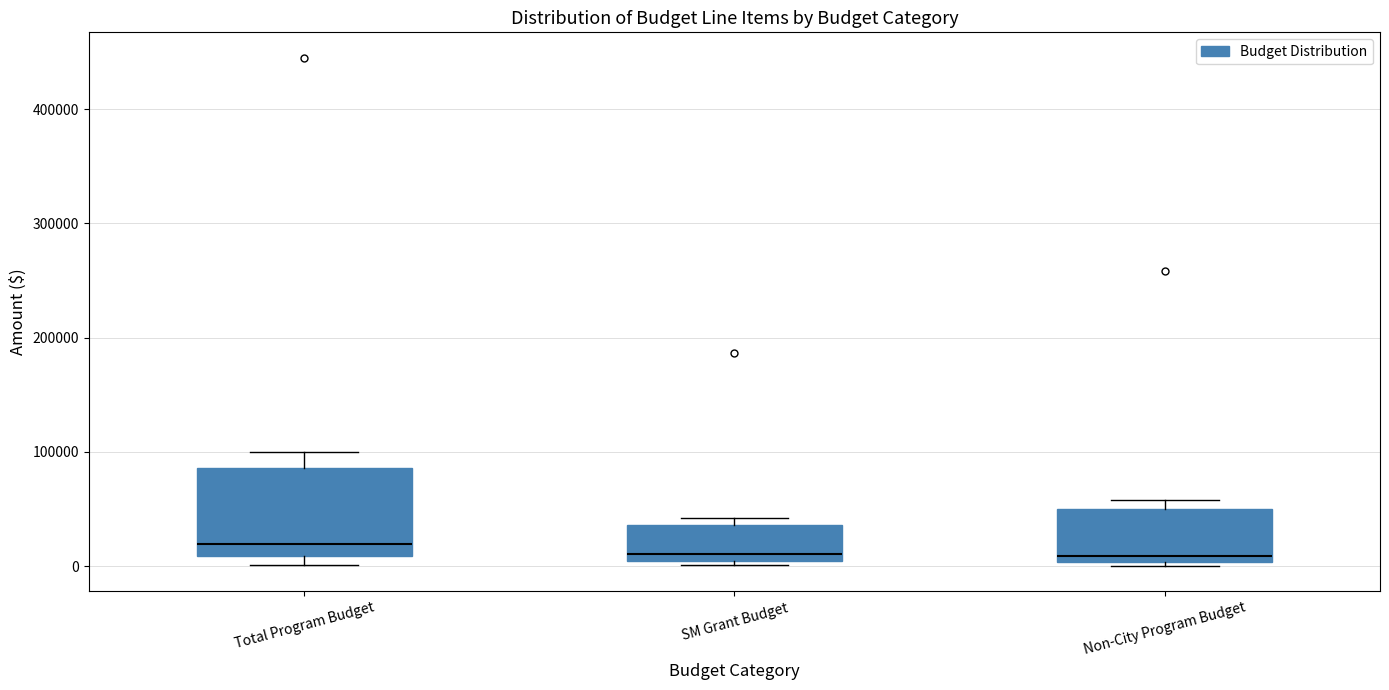

Reading left to right, transcribe this box plot: for each box, give where its median line is, the range the box spans, and where its two whiskers end, as read against the y-axis. The values are not printed on the chart, so give them approximately, as read against the axis.

Total Program Budget: median 20000, box 10000 to 90000, whiskers 0 to 100000
SM Grant Budget: median 10000, box 0 to 40000, whiskers 0 (just below the box's lower edge) to 40000 (just above the box's upper edge)
Non-City Program Budget: median 10000, box 0 to 50000, whiskers 0 (just below the box's lower edge) to 60000